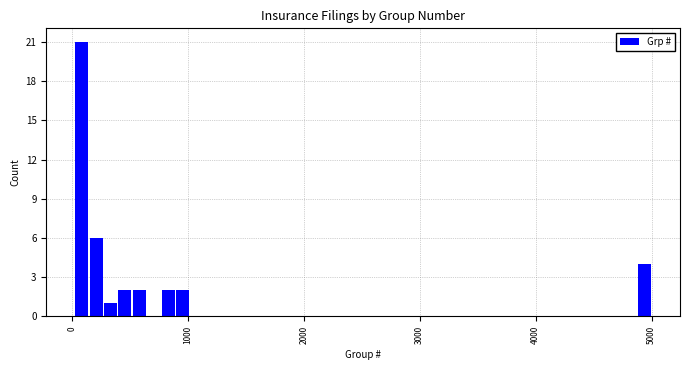

Read against the x-axis, roughly where is the centre of the tallest bar?

100